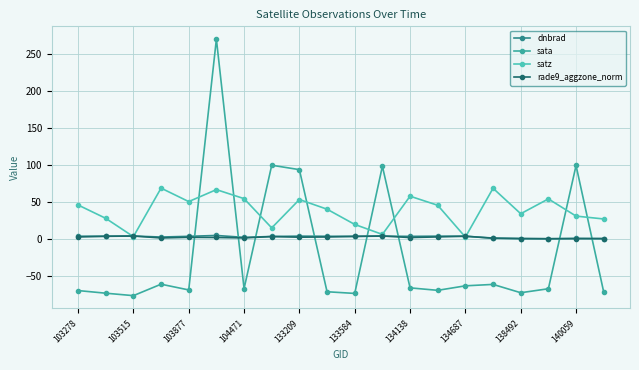

How many values in the sata series are below -66?

11